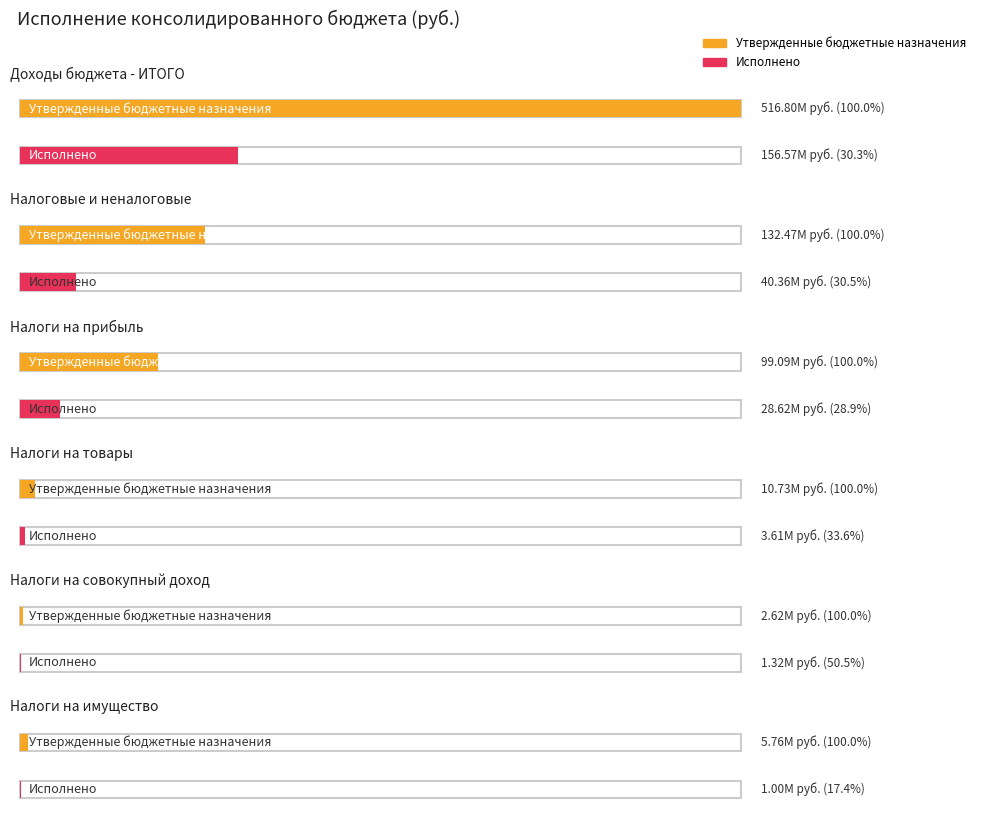

What is the label of the 1st bar from the left?

Доходы бюджета - ИТОГО